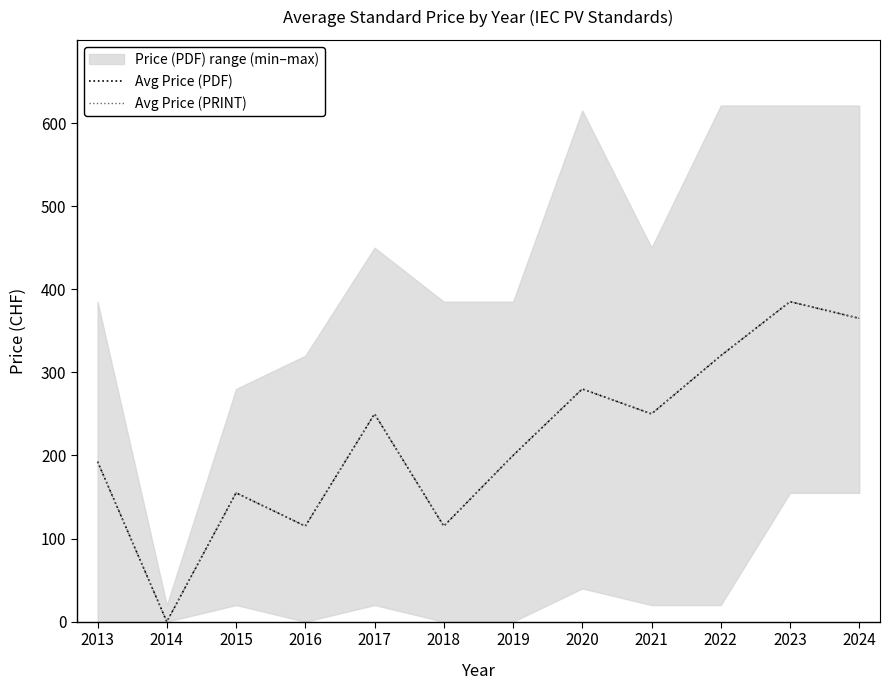

How many values in the Avg Price (PDF) series exceed 250?

4